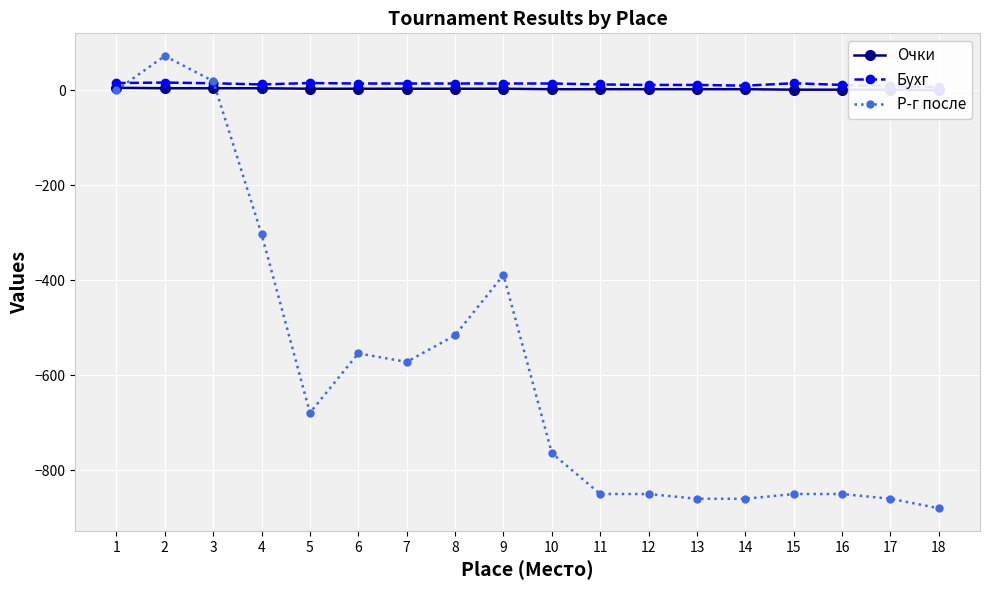

Read the Р-г после value at 5.

-679